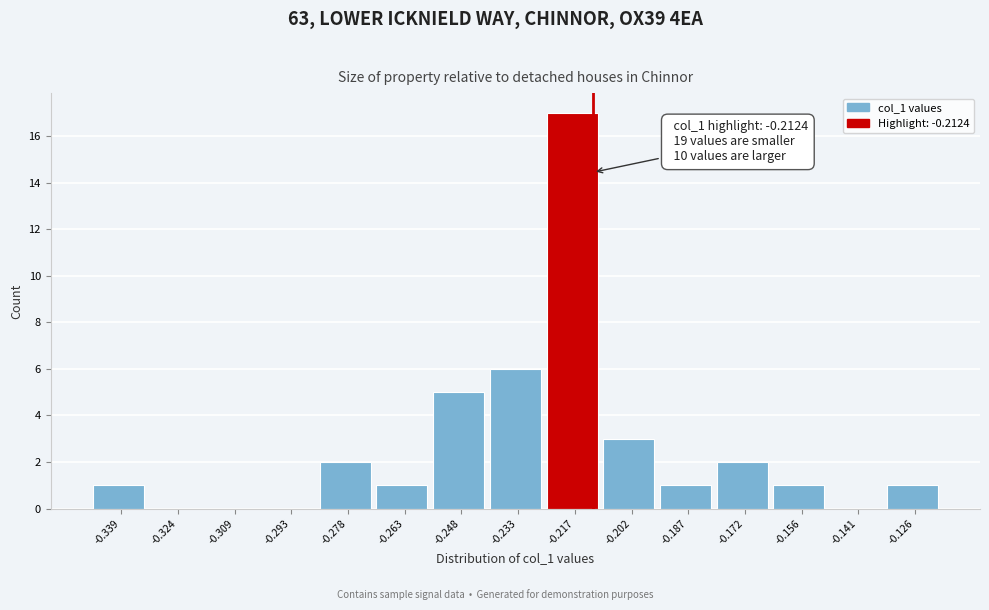

Over which range of the x-axis is the bar tallest?

-0.224 to -0.210